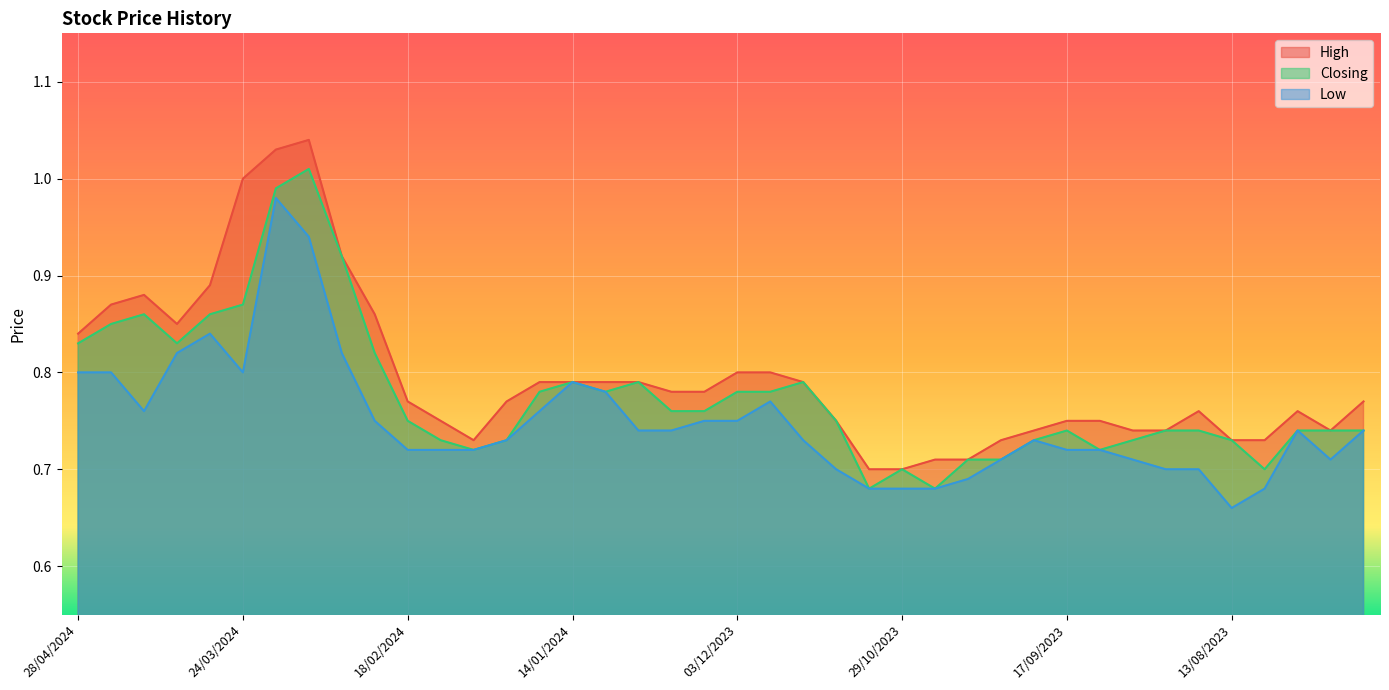

True or false: High and Low cross at least once.

False